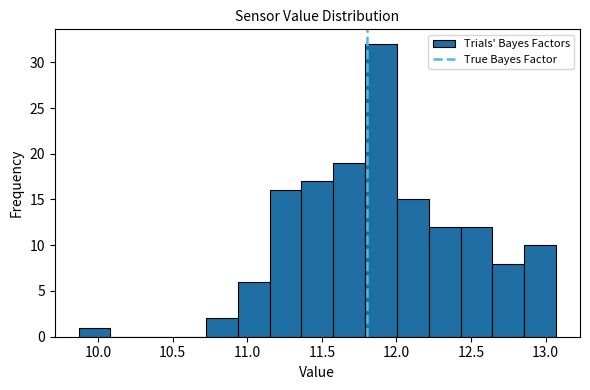

Reading left to right, list every bar in this chart as the range it spans on the x-axis followed by its height. Neither the bar edges nor the heights are printed on the chart, so give them approximately, as read against the axes.

9.85 to 10.10: 1
10.10 to 10.30: 0
10.30 to 10.50: 0
10.50 to 10.70: 0
10.70 to 10.95: 2
10.95 to 11.15: 6
11.15 to 11.35: 16
11.35 to 11.60: 17
11.60 to 11.80: 19
11.80 to 12.00: 32
12.00 to 12.20: 15
12.20 to 12.45: 12
12.45 to 12.65: 12
12.65 to 12.85: 8
12.85 to 13.05: 10